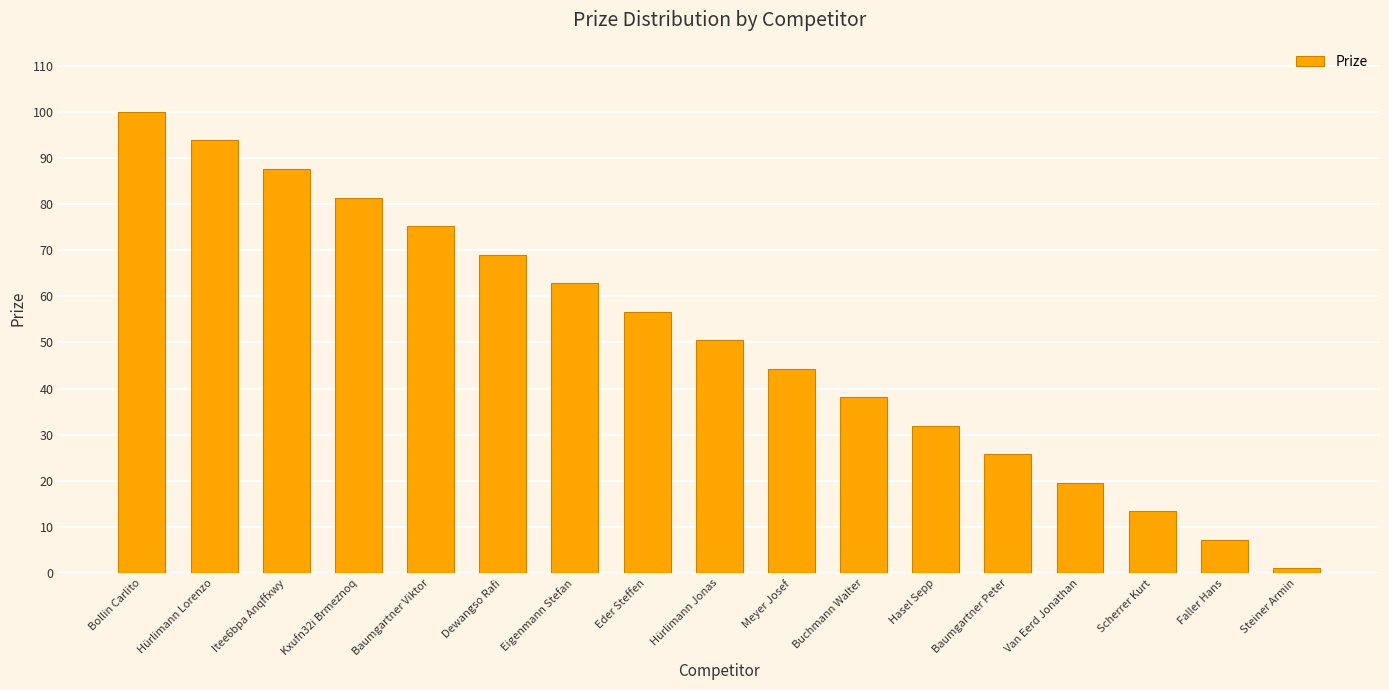

Rank the categories by value from highest to lowest.

Bollin Carlito, Hürlimann Lorenzo, Itee6bpa Anqffxwy, Kxufn32i Brmeznoq, Baumgartner Viktor, Dewangso Rafi, Eigenmann Stefan, Eder Steffen, Hürlimann Jonas, Meyer Josef, Buchmann Walter, Hasel Sepp, Baumgartner Peter, Van Eerd Jonathan, Scherrer Kurt, Faller Hans, Steiner Armin